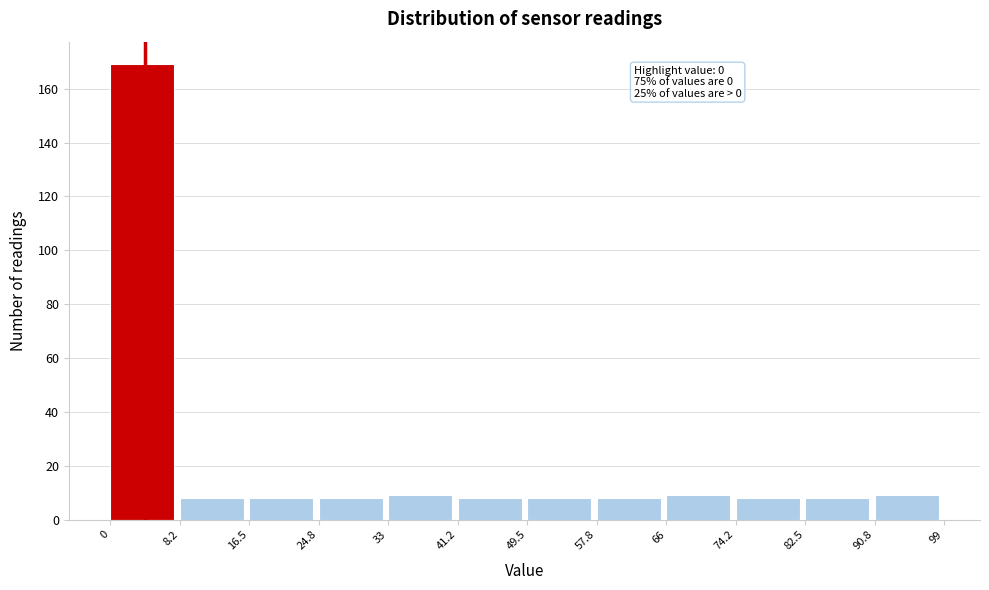

Over which range of the x-axis is the bar tallest?

0 to 8.2